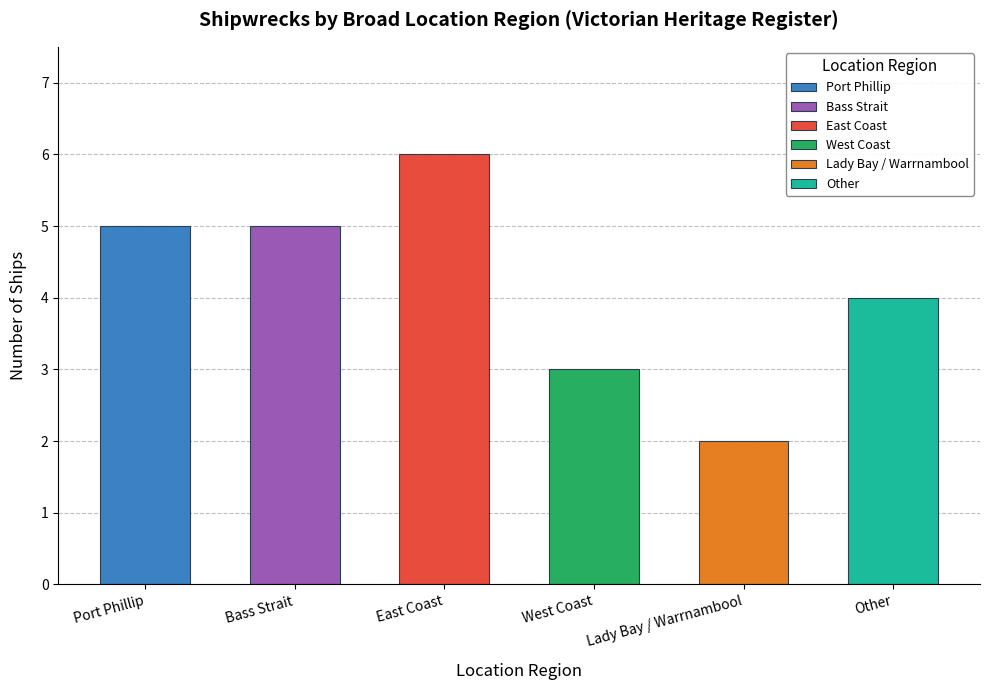

Does the chart contain any negative values?

No